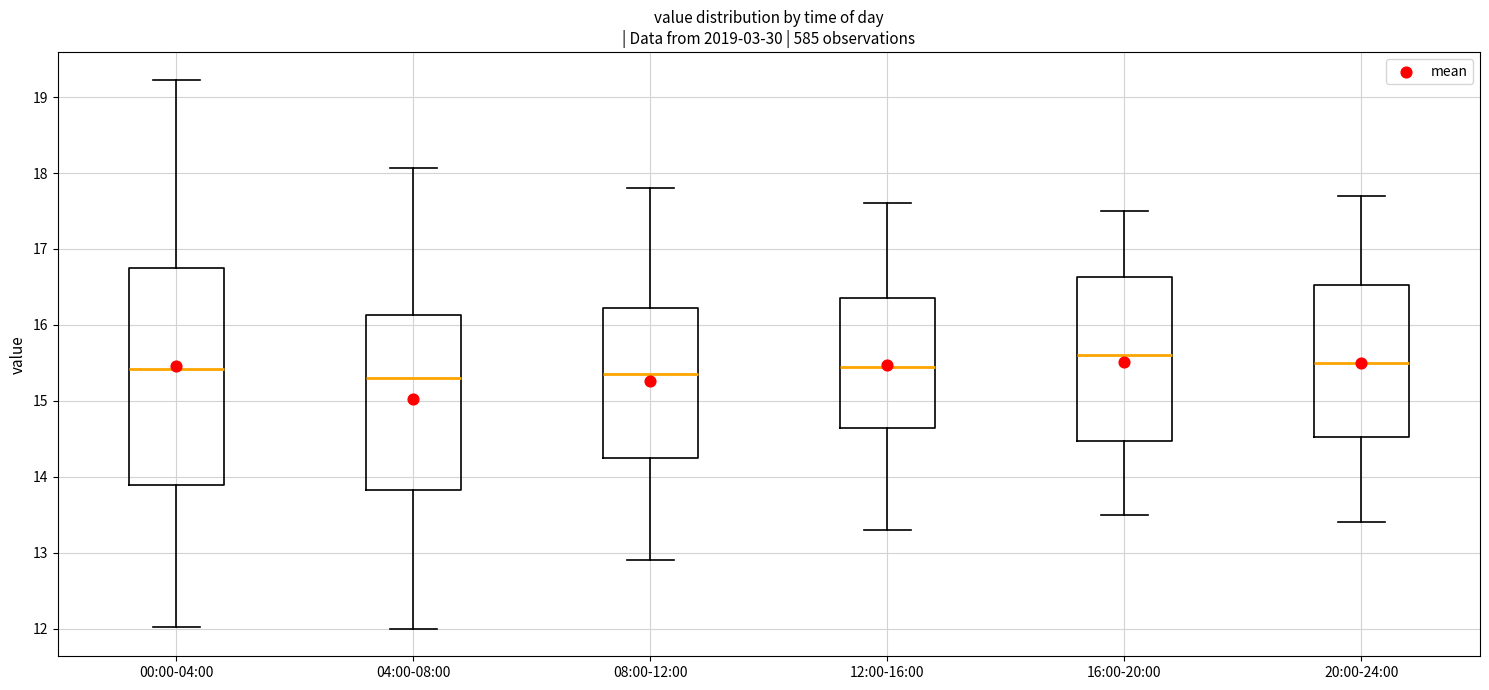

Which box is the tallest, from its lower edge to its upper edge?

00:00-04:00